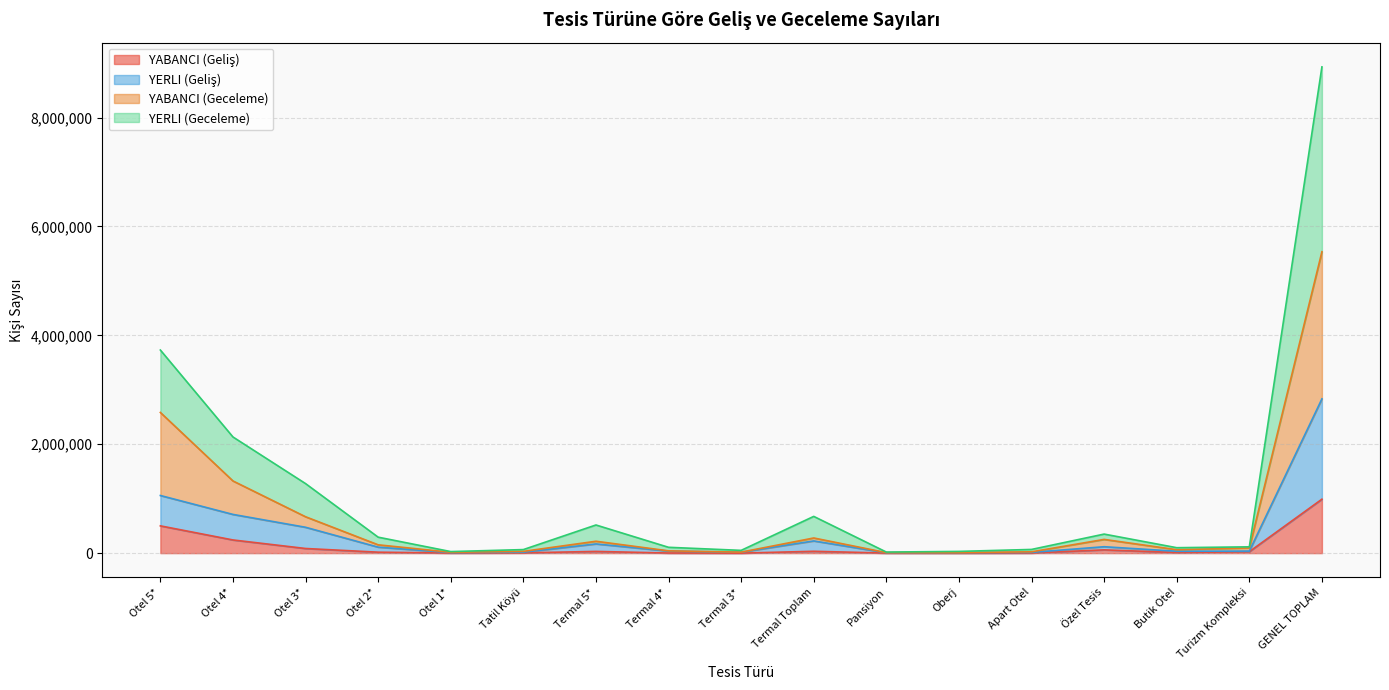

Reading left to right, transcribe all the data shown in this chart.

YABANCI (Geliş): Otel 5*=501005	Otel 4*=241979	Otel 3*=85261	Otel 2*=17480	Otel 1*=2246	Tatil Köyü=5027	Termal 5*=31597	Termal 4*=2116	Termal 3*=284	Termal Toplam=33997	Pansiyon=935	Oberj=202	Apart Otel=2543	Özel Tesis=60286	Butik Otel=11210	Turizm Kompleksi=26962	GENEL TOPLAM=990941
YERLI (Geliş): Otel 5*=1058602	Otel 4*=711103	Otel 3*=474900	Otel 2*=110059	Otel 1*=9912	Tatil Köyü=17033	Termal 5*=169200	Termal 4*=37339	Termal 3*=17657	Termal Toplam=224196	Pansiyon=6867	Oberj=8920	Apart Otel=13802	Özel Tesis=117755	Butik Otel=34299	Turizm Kompleksi=37705	GENEL TOPLAM=2833509
YABANCI (Geceleme): Otel 5*=2584241	Otel 4*=1326016	Otel 3*=668400	Otel 2*=152872	Otel 1*=15507	Tatil Köyü=32469	Termal 5*=218305	Termal 4*=41979	Termal 3*=18145	Termal Toplam=278429	Pansiyon=9028	Oberj=9472	Apart Otel=24432	Özel Tesis=252005	Butik Otel=63236	Turizm Kompleksi=95044	GENEL TOPLAM=5535589
YERLI (Geceleme): Otel 5*=3730593	Otel 4*=2133800	Otel 3*=1277314	Otel 2*=293228	Otel 1*=28552	Tatil Köyü=65103	Termal 5*=517096	Termal 4*=107131	Termal 3*=50703	Termal Toplam=674930	Pansiyon=19631	Oberj=31724	Apart Otel=67905	Özel Tesis=349843	Butik Otel=99794	Turizm Kompleksi=115598	GENEL TOPLAM=8931559